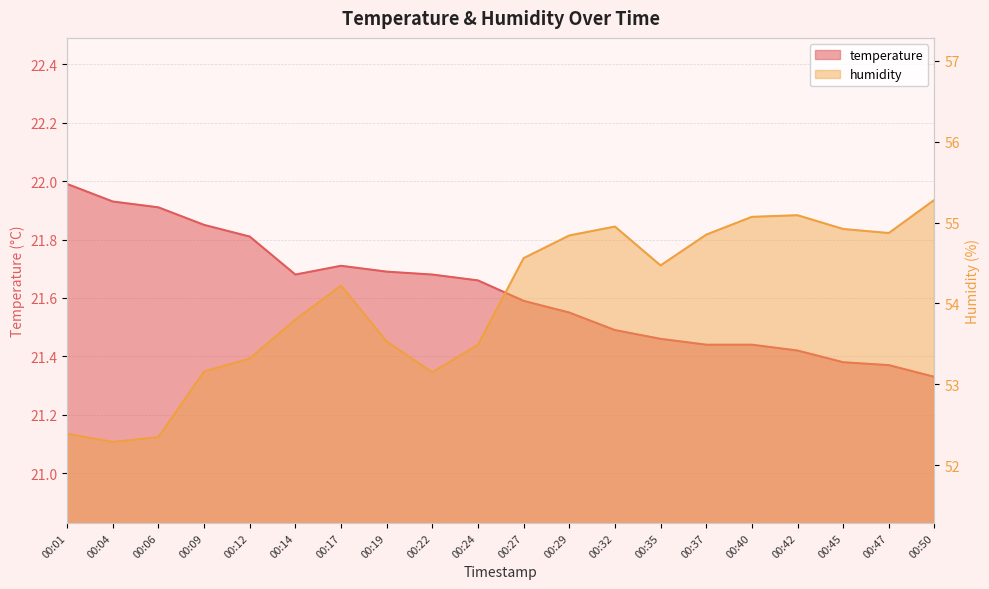

Reading left to right, extract all data points from this chart.

temperature: 00:01=22.0	00:04=21.9	00:06=21.9	00:09=21.9	00:12=21.8	00:14=21.7	00:17=21.7	00:19=21.7	00:22=21.7	00:24=21.7	00:27=21.6	00:29=21.6	00:32=21.5	00:35=21.5	00:37=21.4	00:40=21.4	00:42=21.4	00:45=21.4	00:47=21.4	00:50=21.3
humidity: 00:01=52.4	00:04=52.3	00:06=52.4	00:09=53.2	00:12=53.3	00:14=53.8	00:17=54.2	00:19=53.5	00:22=53.1	00:24=53.5	00:27=54.6	00:29=54.8	00:32=55.0	00:35=54.5	00:37=54.9	00:40=55.1	00:42=55.1	00:45=54.9	00:47=54.9	00:50=55.3